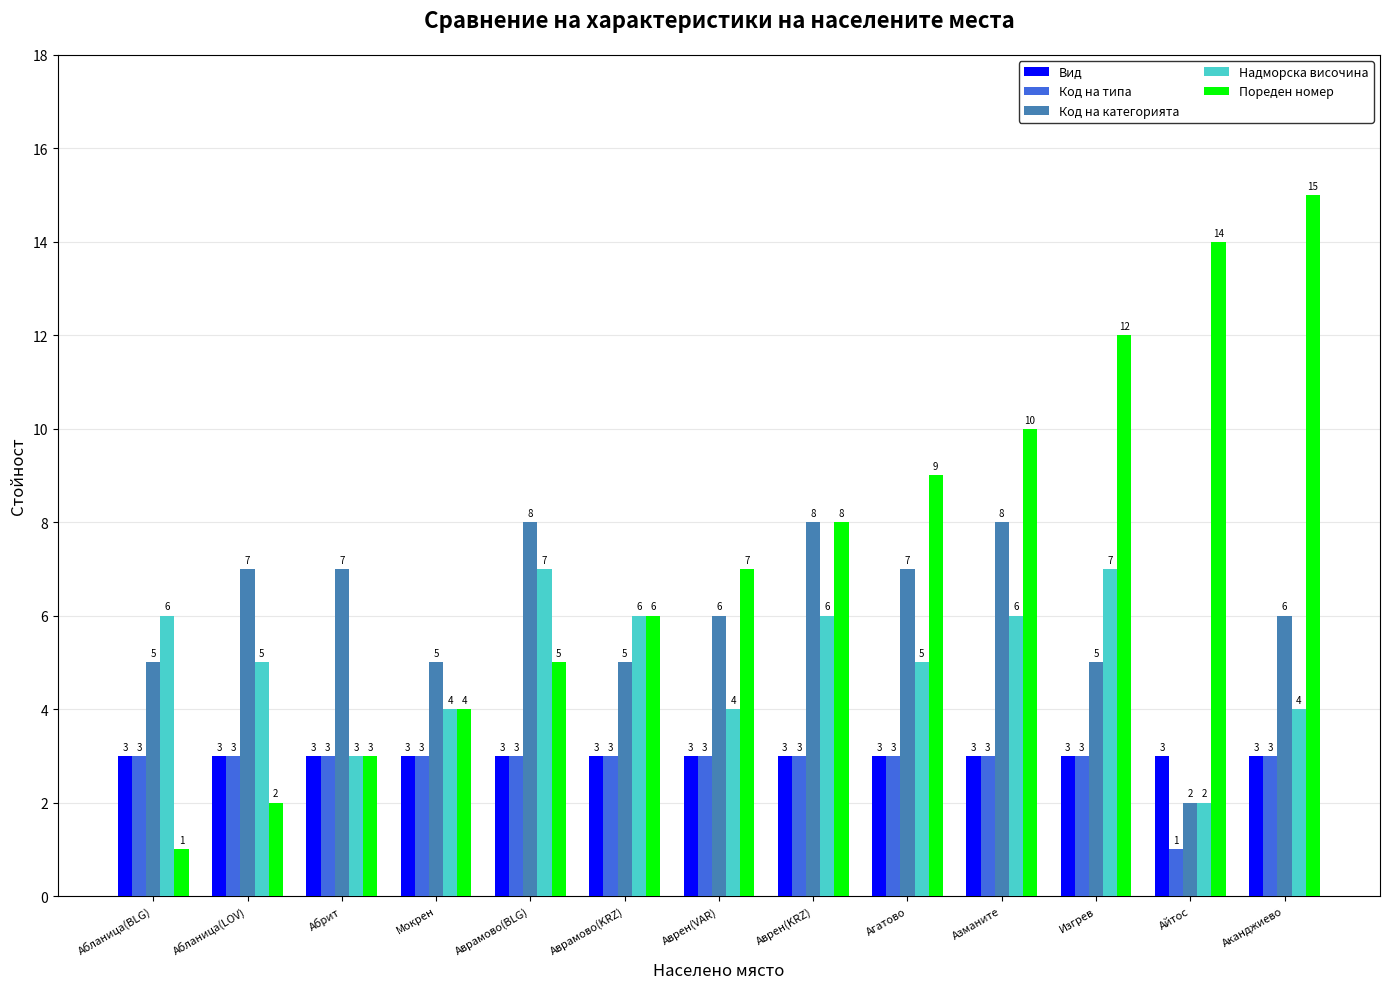

Reading right to left, what are all the values shown in this chart?

Вид: Аканджиево=3	Айтос=3	Изгрев=3	Азманите=3	Агатово=3	Аврен(KRZ)=3	Аврен(VAR)=3	Аврамово(KRZ)=3	Аврамово(BLG)=3	Мокрен=3	Абрит=3	Абланица(LOV)=3	Абланица(BLG)=3
Код на типа: Аканджиево=3	Айтос=1	Изгрев=3	Азманите=3	Агатово=3	Аврен(KRZ)=3	Аврен(VAR)=3	Аврамово(KRZ)=3	Аврамово(BLG)=3	Мокрен=3	Абрит=3	Абланица(LOV)=3	Абланица(BLG)=3
Код на категорията: Аканджиево=6	Айтос=2	Изгрев=5	Азманите=8	Агатово=7	Аврен(KRZ)=8	Аврен(VAR)=6	Аврамово(KRZ)=5	Аврамово(BLG)=8	Мокрен=5	Абрит=7	Абланица(LOV)=7	Абланица(BLG)=5
Надморска височина: Аканджиево=4	Айтос=2	Изгрев=7	Азманите=6	Агатово=5	Аврен(KRZ)=6	Аврен(VAR)=4	Аврамово(KRZ)=6	Аврамово(BLG)=7	Мокрен=4	Абрит=3	Абланица(LOV)=5	Абланица(BLG)=6
Пореден номер: Аканджиево=15	Айтос=14	Изгрев=12	Азманите=10	Агатово=9	Аврен(KRZ)=8	Аврен(VAR)=7	Аврамово(KRZ)=6	Аврамово(BLG)=5	Мокрен=4	Абрит=3	Абланица(LOV)=2	Абланица(BLG)=1